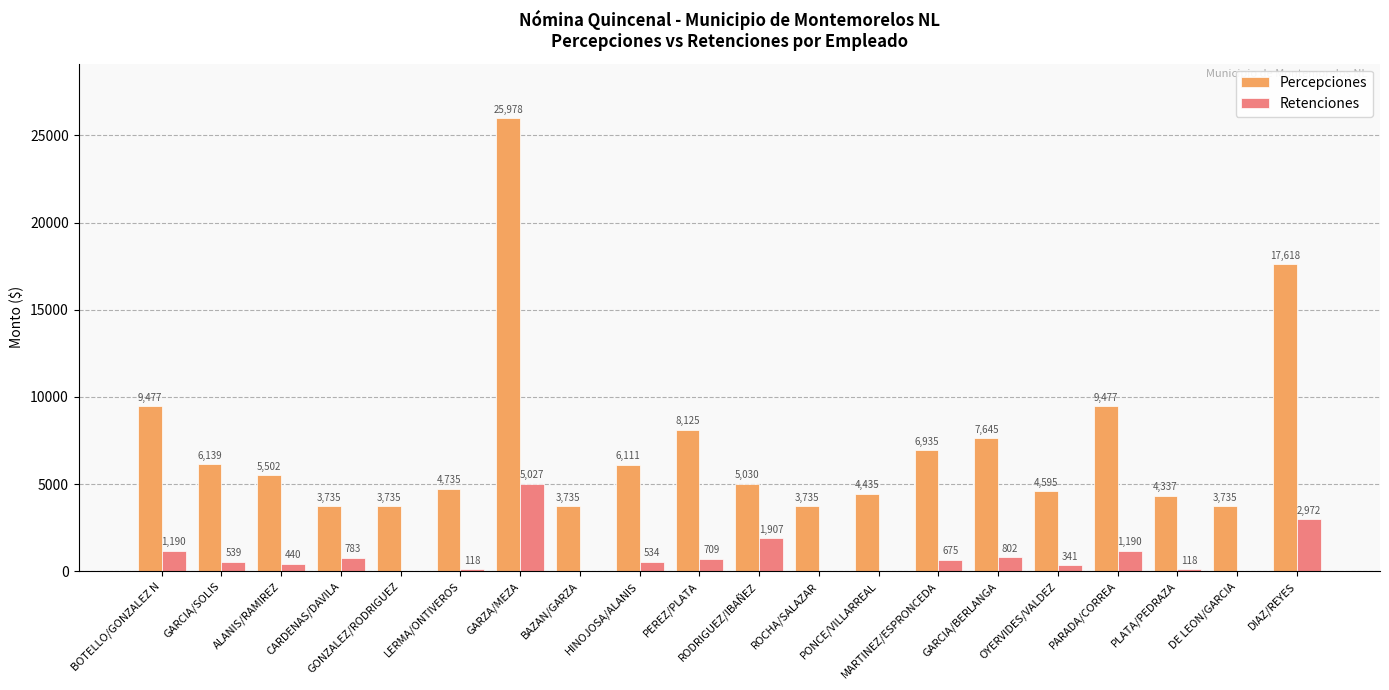

Between DE LEON/GARCIA and DIAZ/REYES, which series saw the biggest shift?

Percepciones